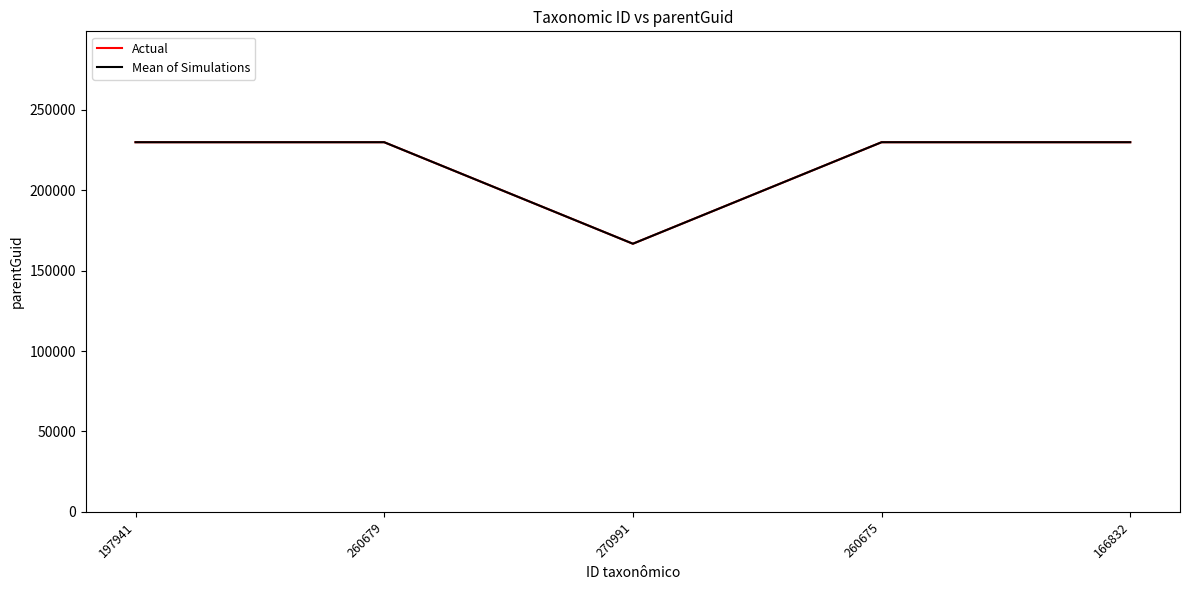

Reading left to right, what are all the values shown in this chart?

Actual: 197941=229833	260679=229833	270991=166710	260675=229833	166832=229833
Mean of Simulations: 197941=229833	260679=229833	270991=166710	260675=229833	166832=229833